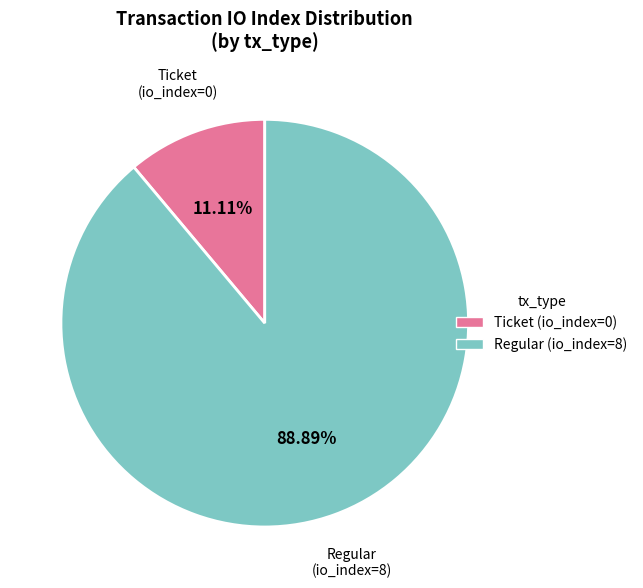

Between Regular (io_index=8) and Ticket (io_index=0), which is larger?

Regular (io_index=8)